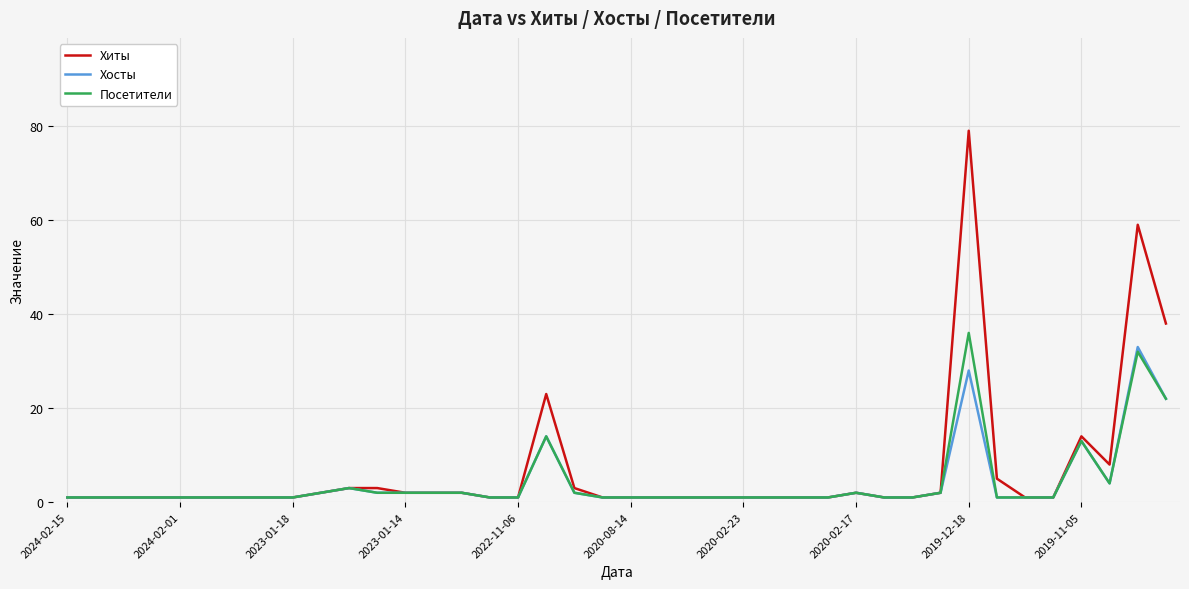

What is the maximum value for Посетители?

36